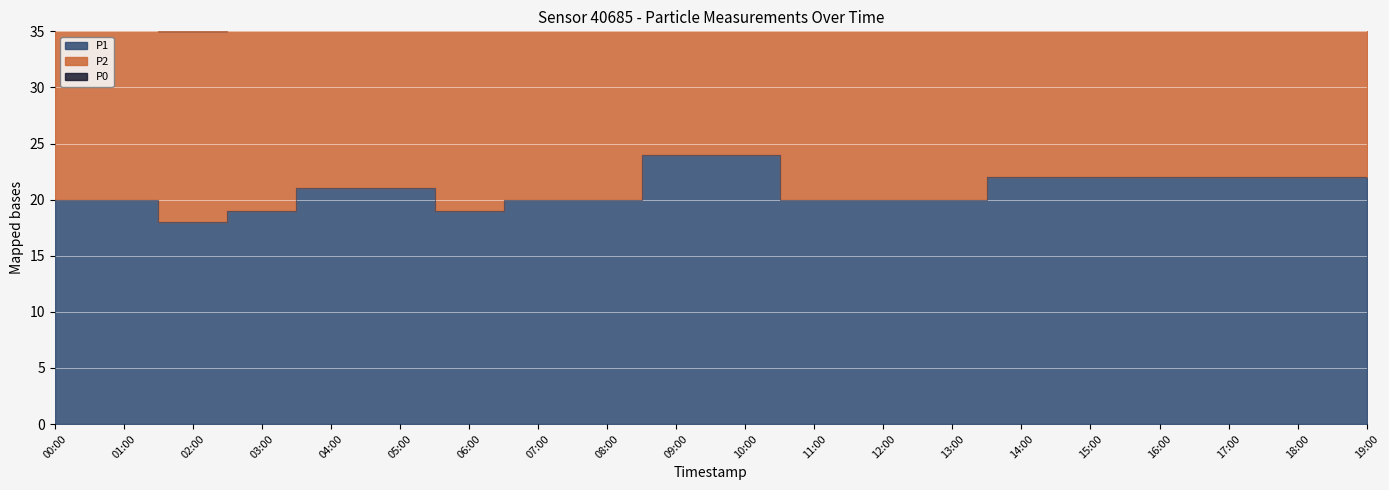

Between 05:00 and 11:00, which series saw the biggest shift?

P1